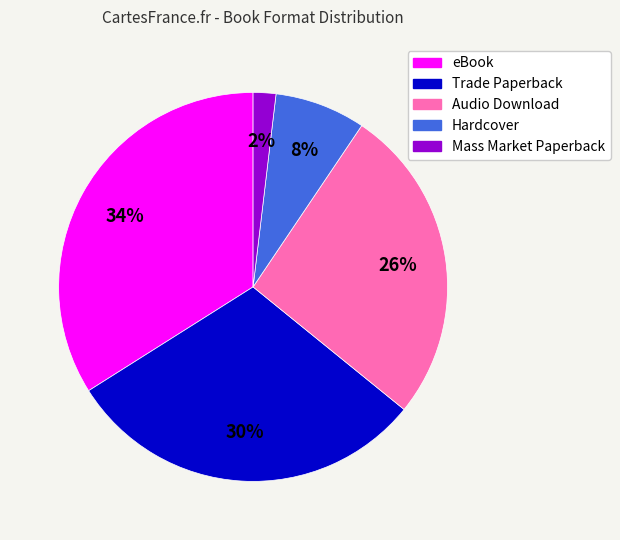

Is there any slice that represents more than half of the pie?

No